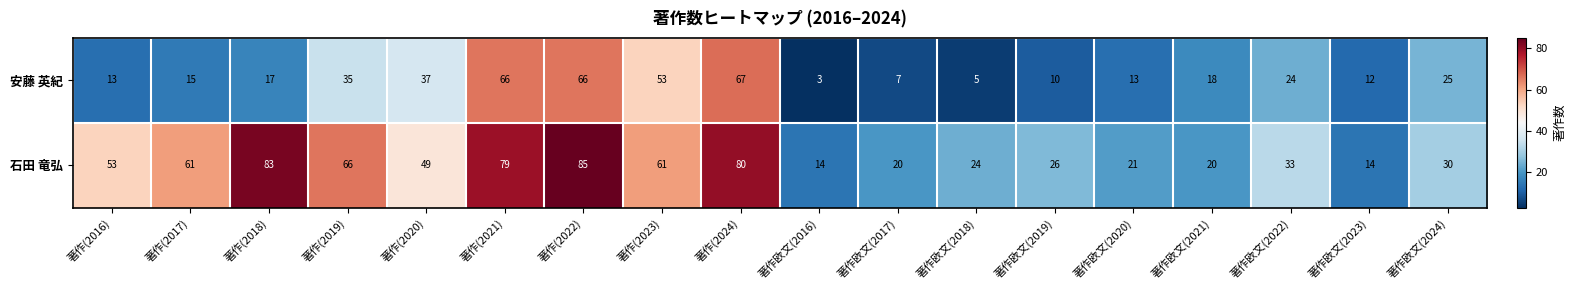

At how many categories does at least one series exceed 38?

9